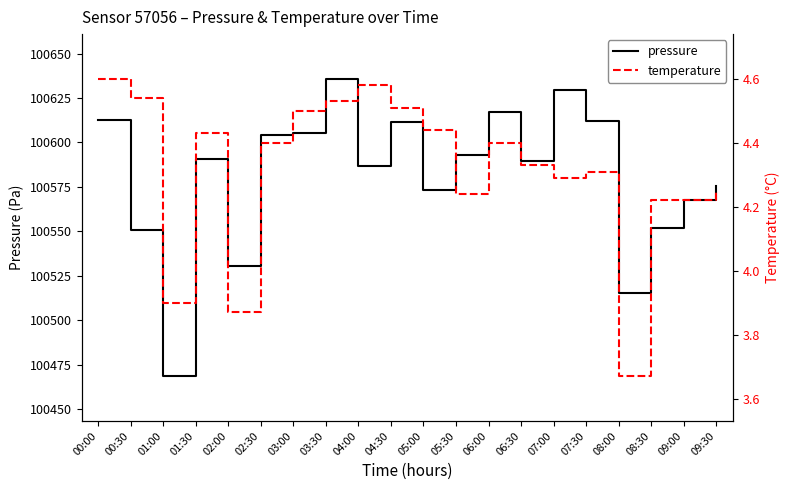

True or false: pressure and temperature intersect in this chart.

False